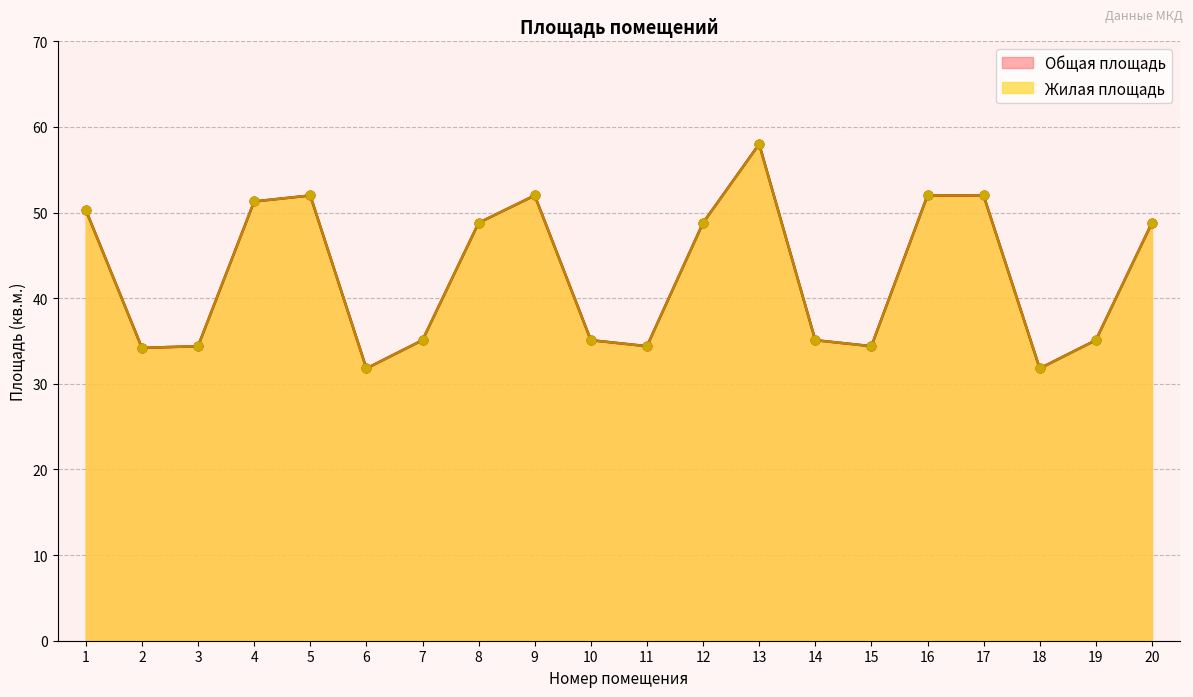

What are all the series names shown in the legend?

Общая площадь, Жилая площадь